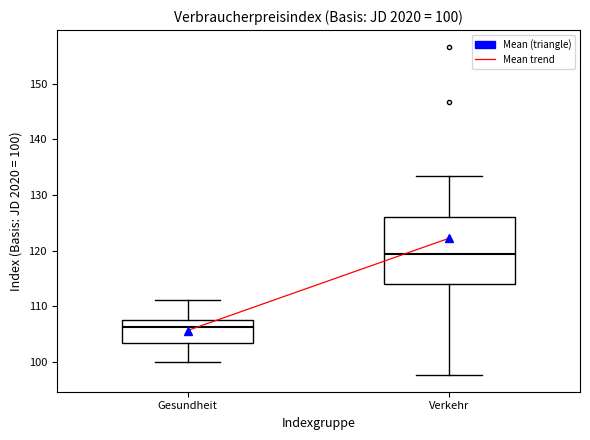

Which box is the tallest, from its lower edge to its upper edge?

Verkehr